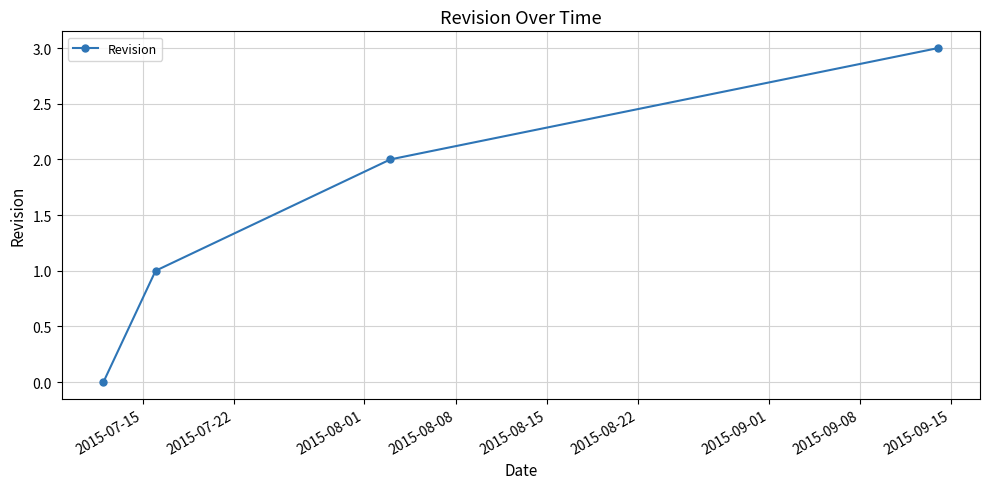

What is the sum of all values?

6